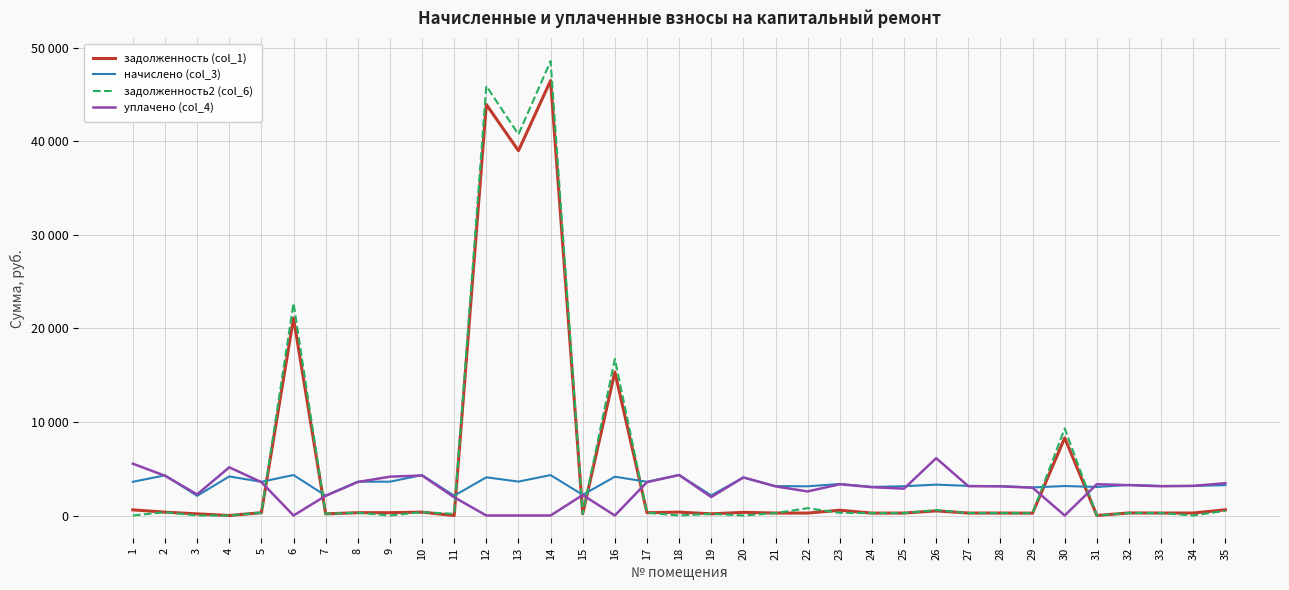

Is it true that уплачено (col_4) equals -3215.3 at 13?

False